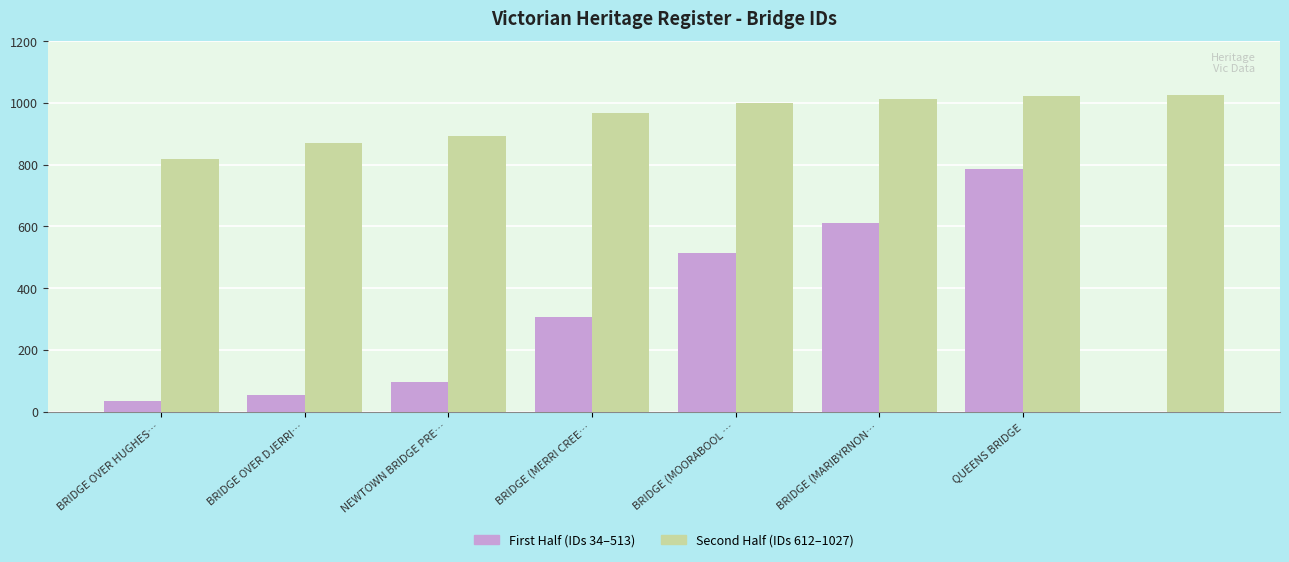

What is the label of the 6th bar from the right?

HINNOMUNJIE BRIDGE